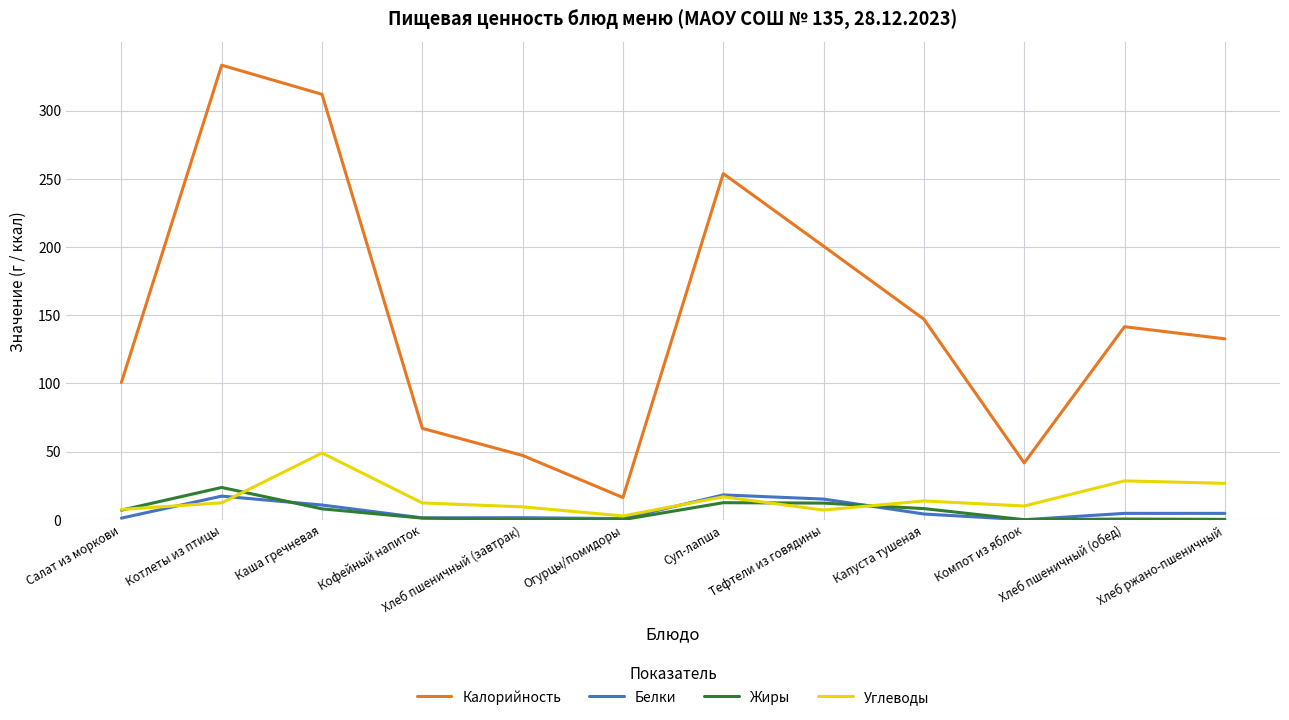

The Калорийность series shows 169.5 at Салат из моркови. True or false?

False